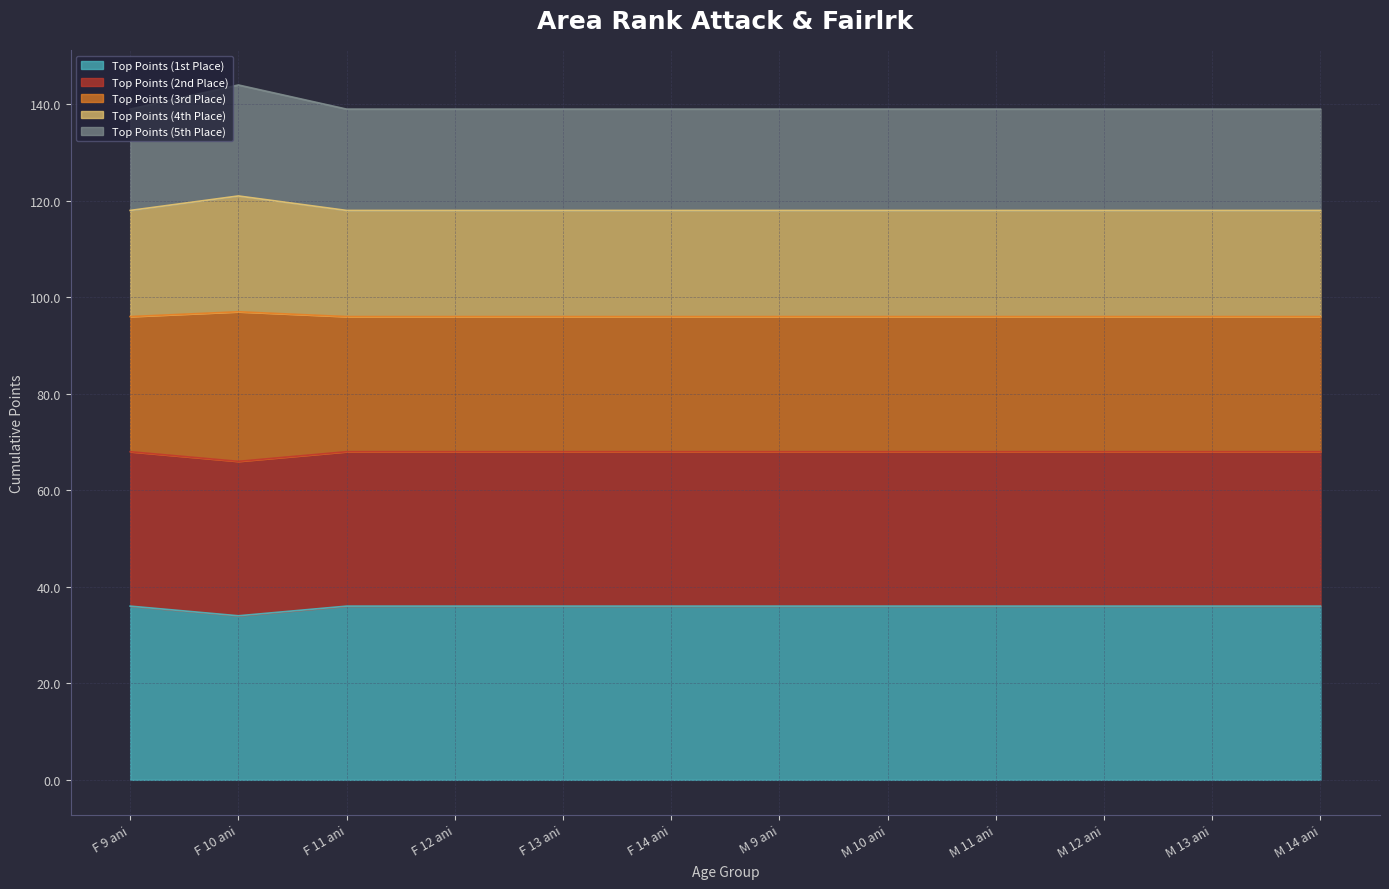

Is it true that Top Points (1st Place) equals 14 at M 9 ani?

False